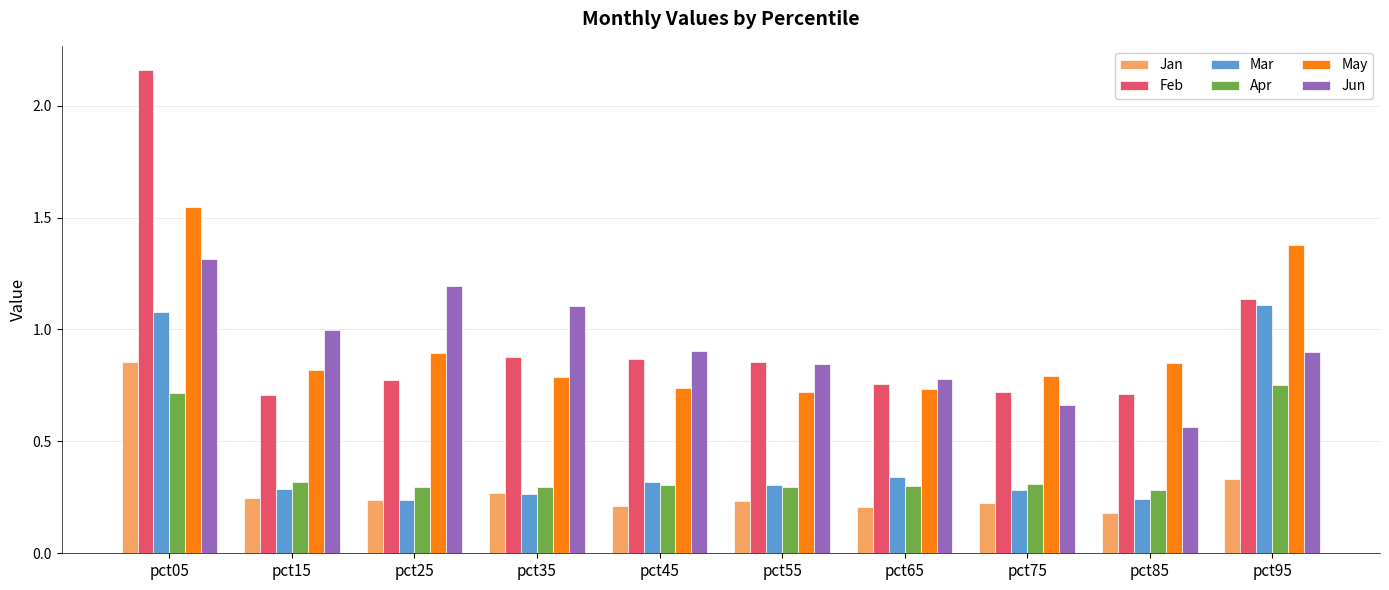

Which series has the largest total across all categories?

Feb